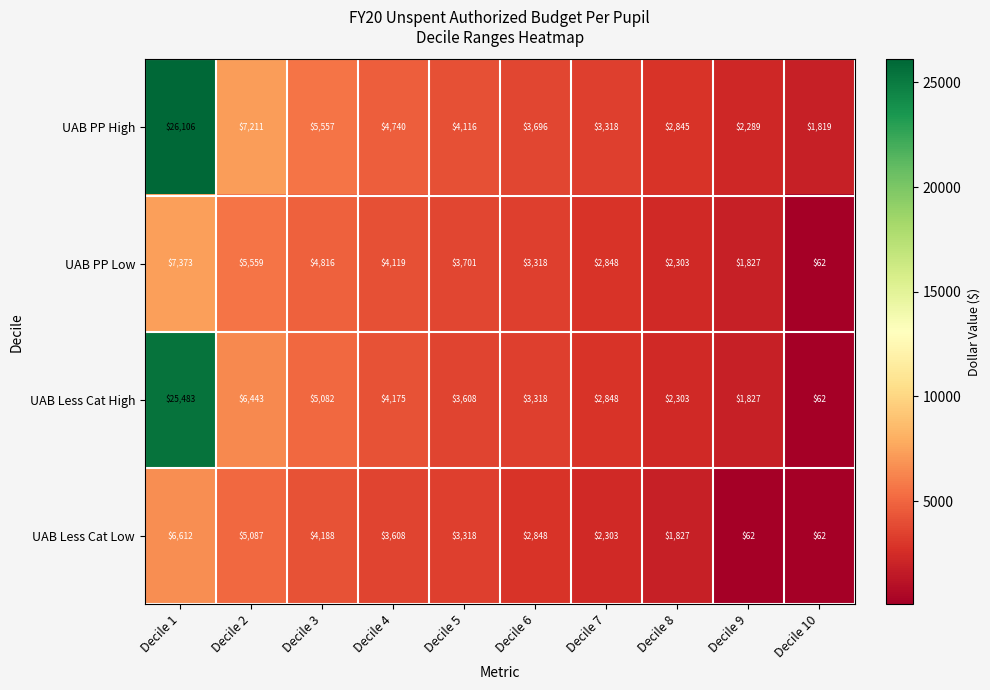

What is the difference between the second highest and minimum values in the UAB Less Cat Low series?

5025